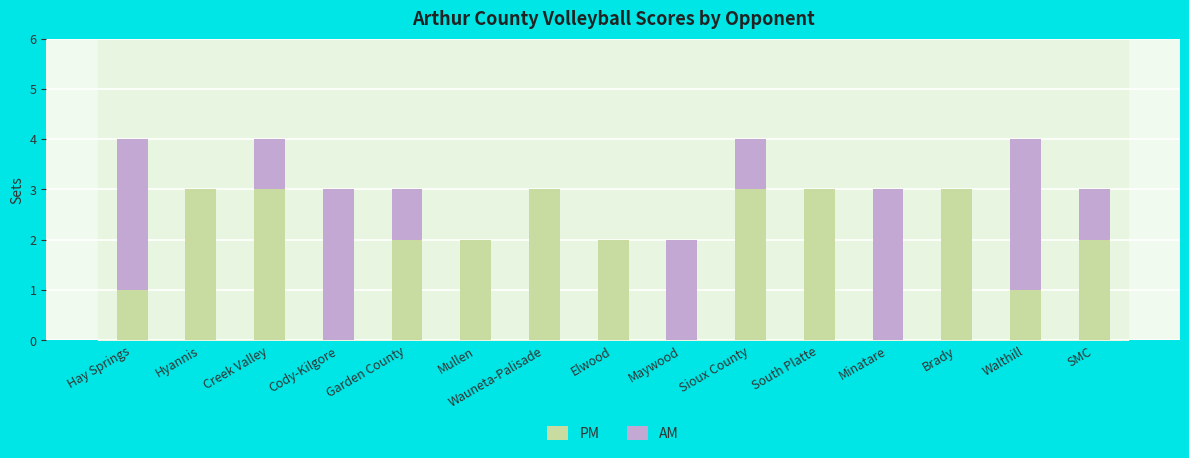

What is the maximum value for PM?

3